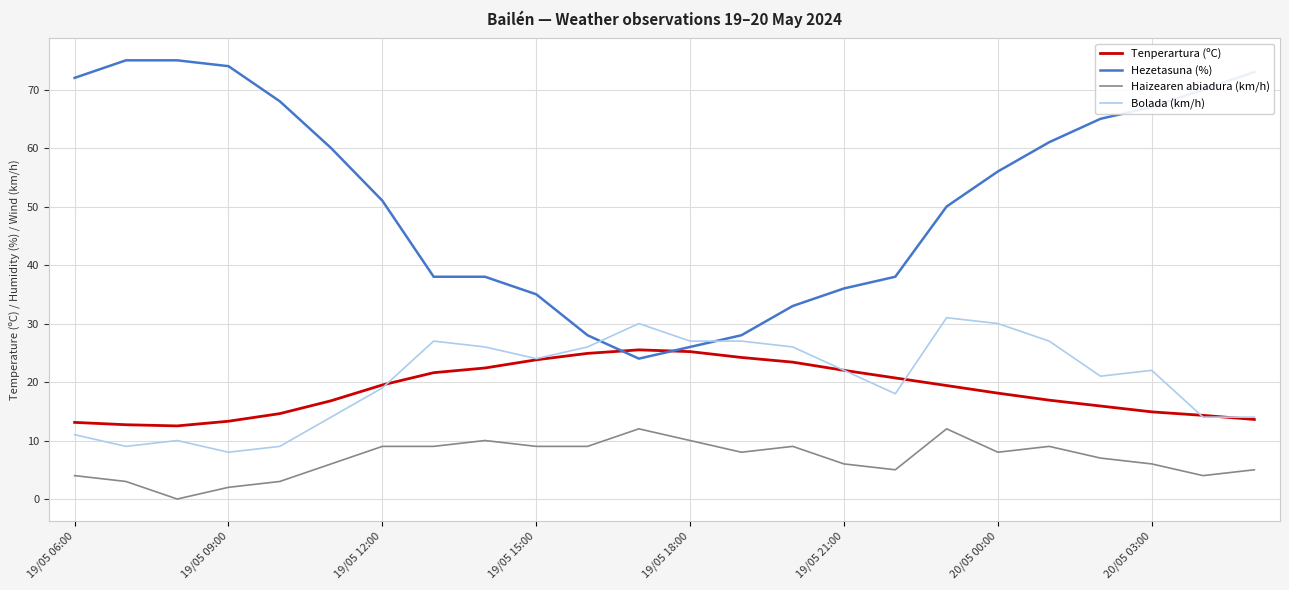

What is the maximum value shown in the chart?

75.0